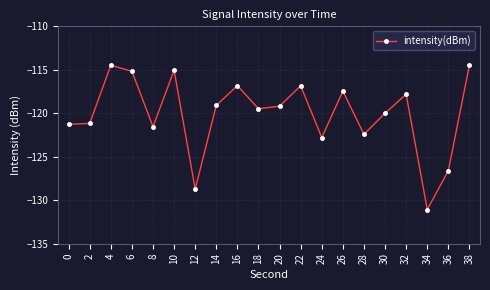

What is the difference between the values at 6 and 36?

11.4